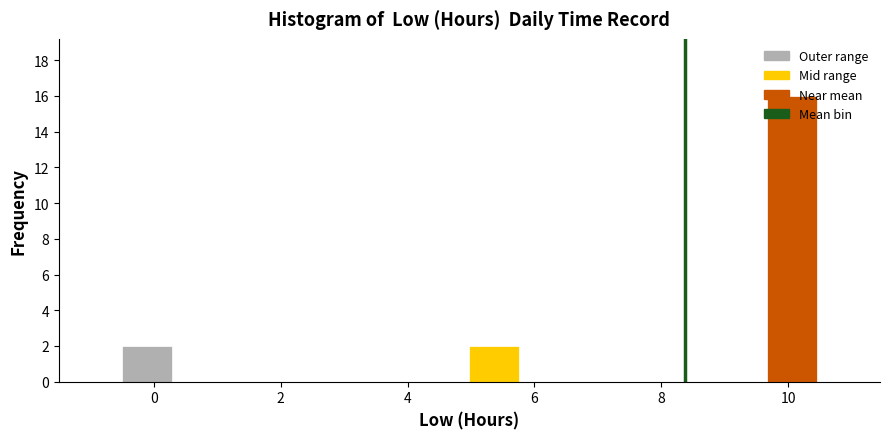

Around what value on the x-axis is the tallest bar? Give the approximate position of its centre, as read against the axis.

10.0